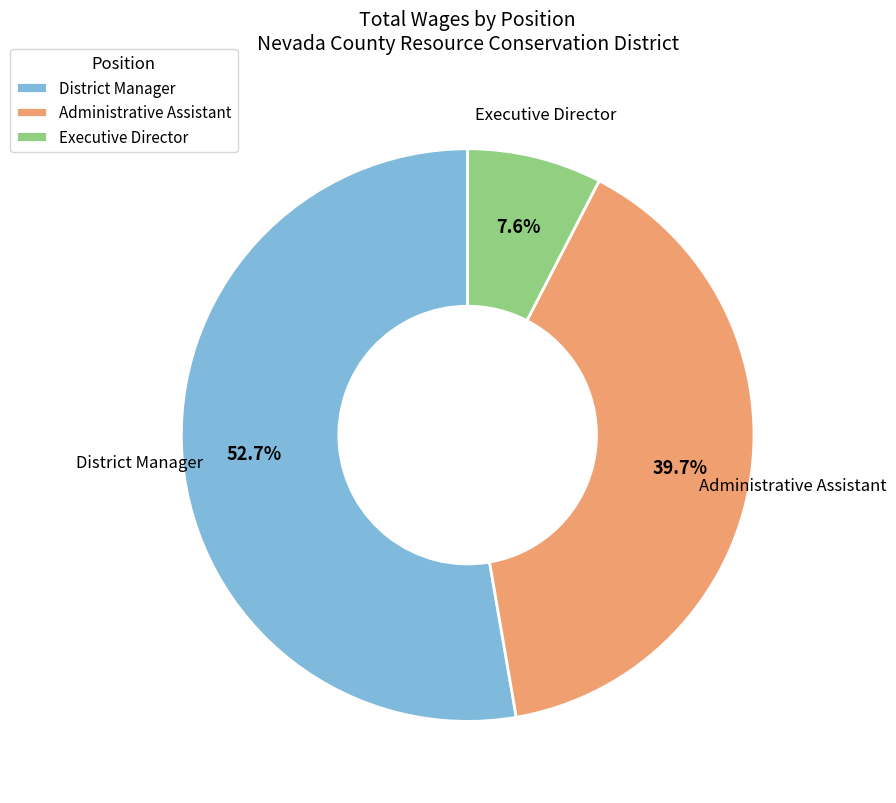

Rank the categories by value from highest to lowest.

District Manager, Administrative Assistant, Executive Director